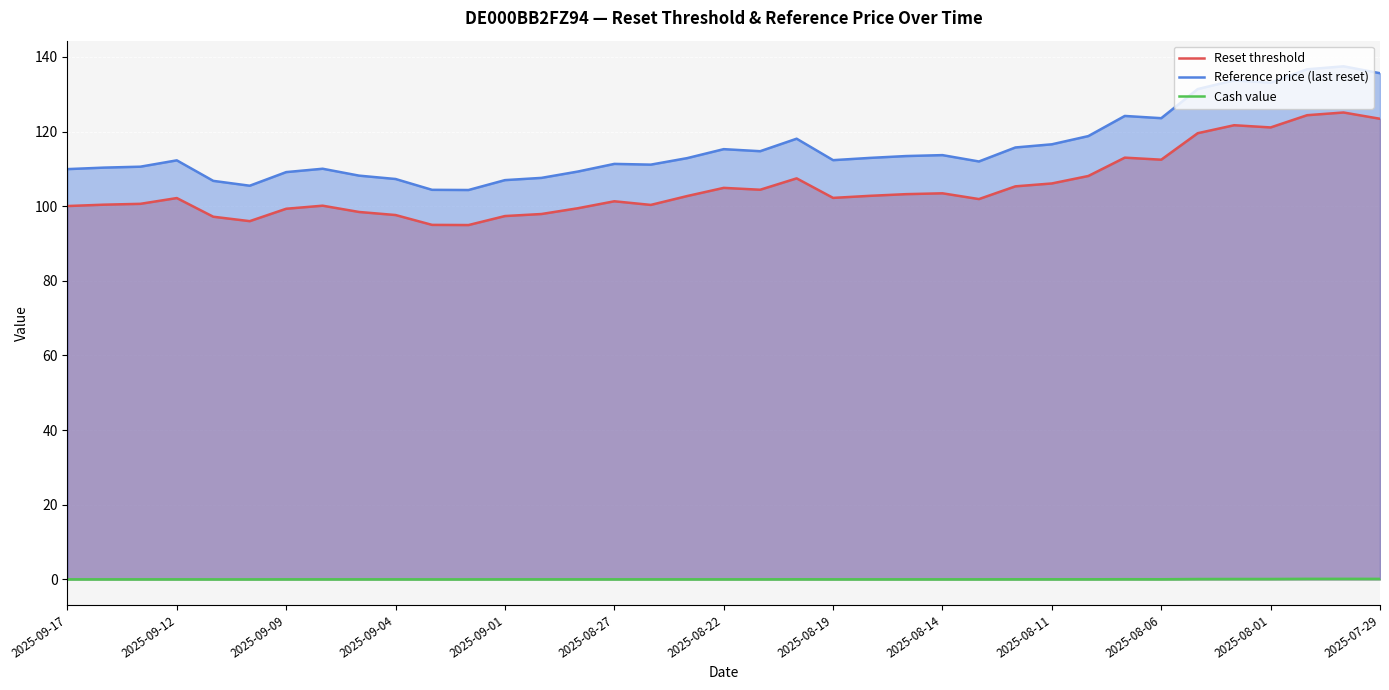

What is the maximum value shown in the chart?

137.5